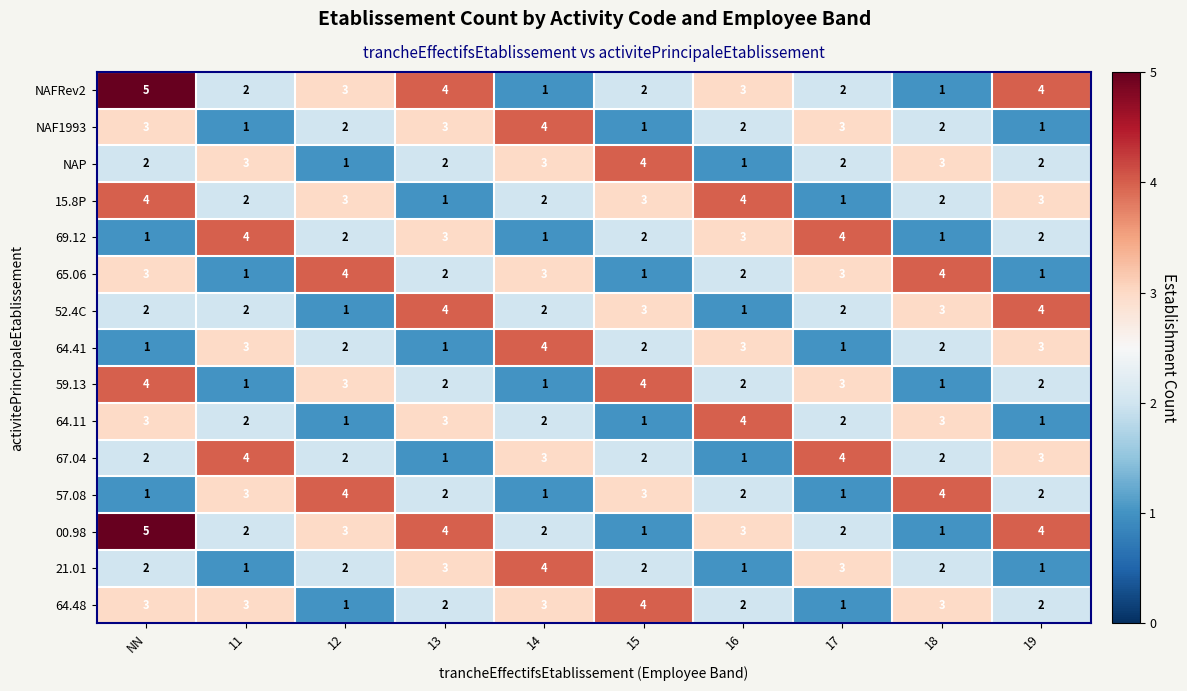

At which category is the sum across all series the highest?

NN